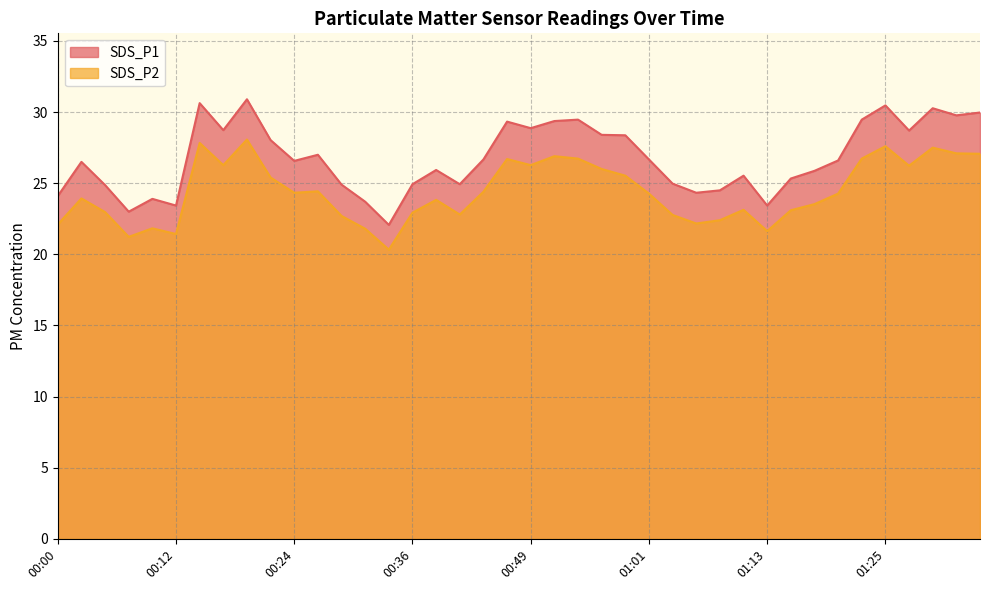

At which label is SDS_P1 closest to 26?

00:39